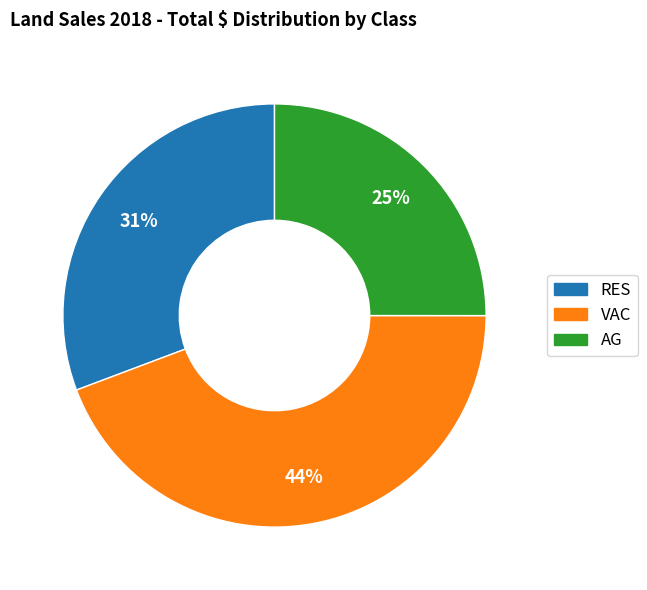

Rank the categories by value from lowest to highest.

AG, RES, VAC